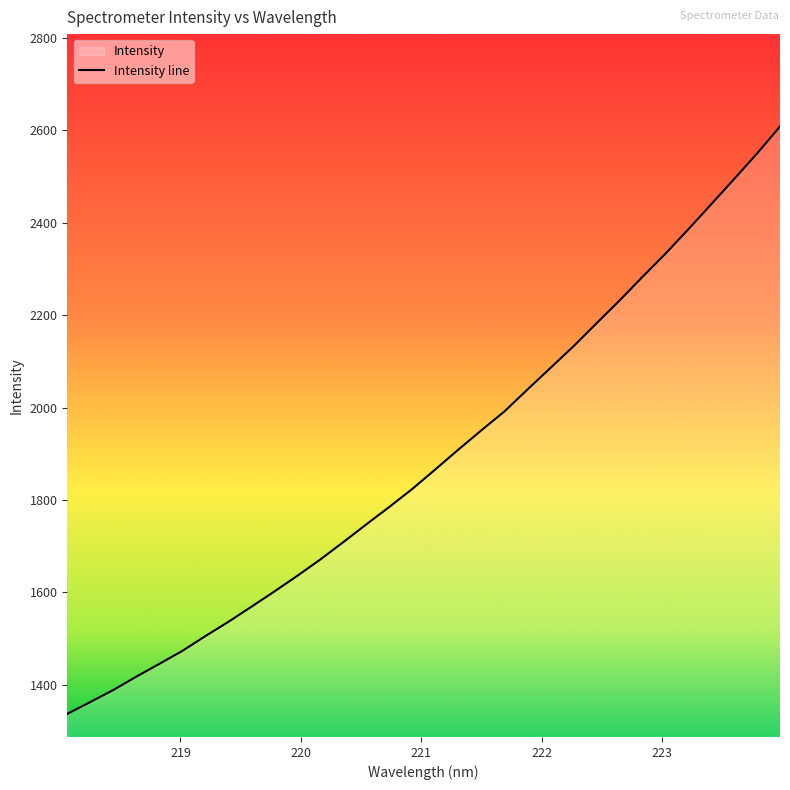

What is the maximum value shown in the chart?

2608.1